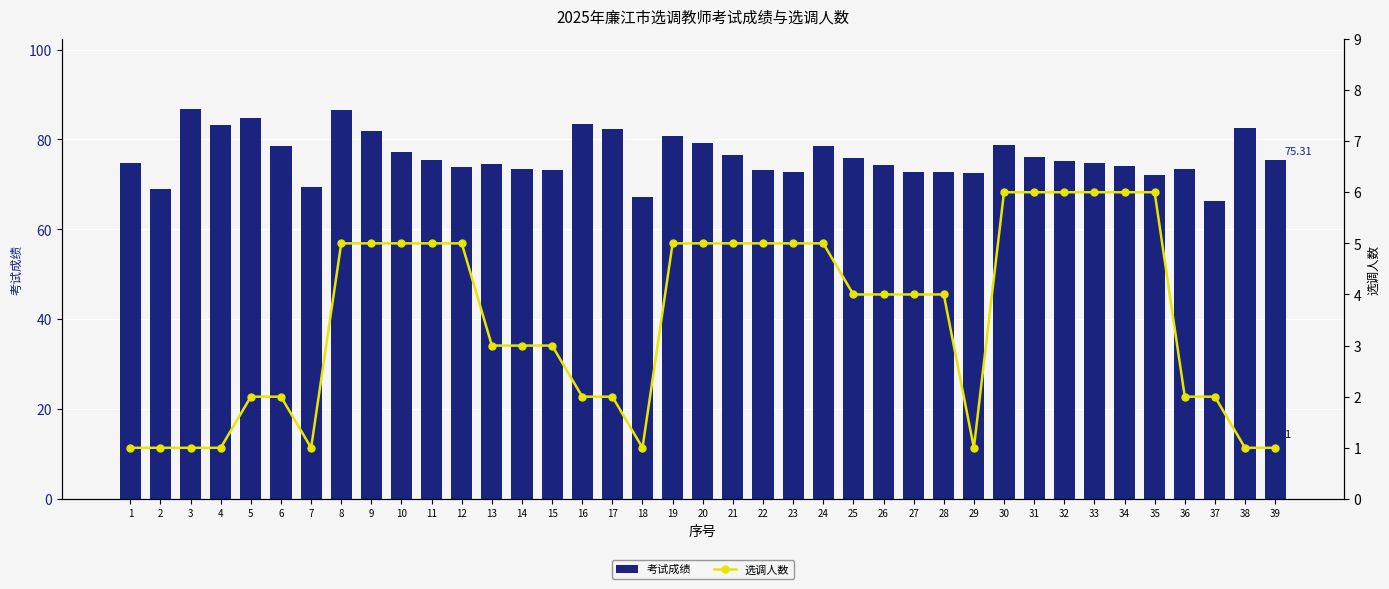

Which series has the widest spread of values?

考试成绩